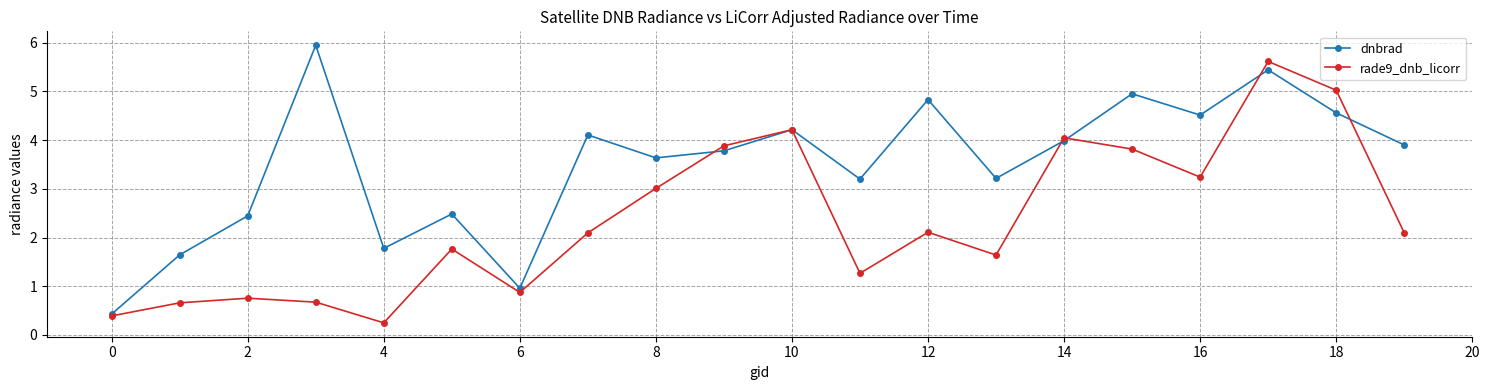

Rank the series by their average value, from highest to lowest.

dnbrad, rade9_dnb_licorr